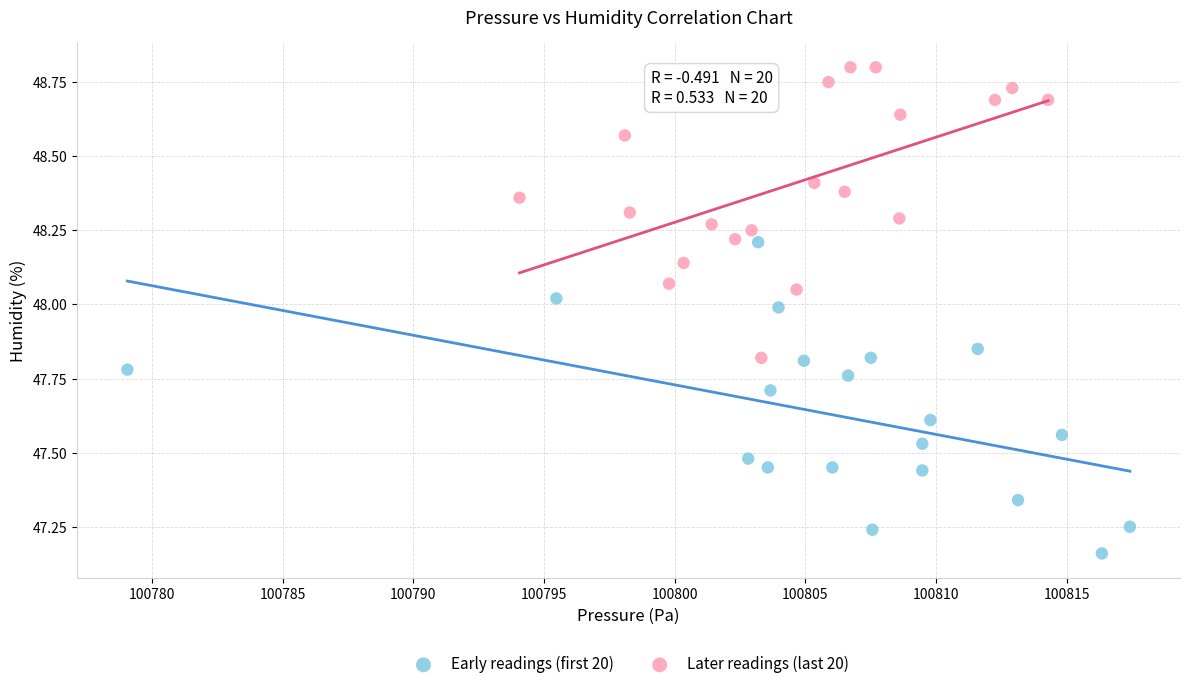

What are all the series names shown in the legend?

Early readings (first 20), Later readings (last 20)